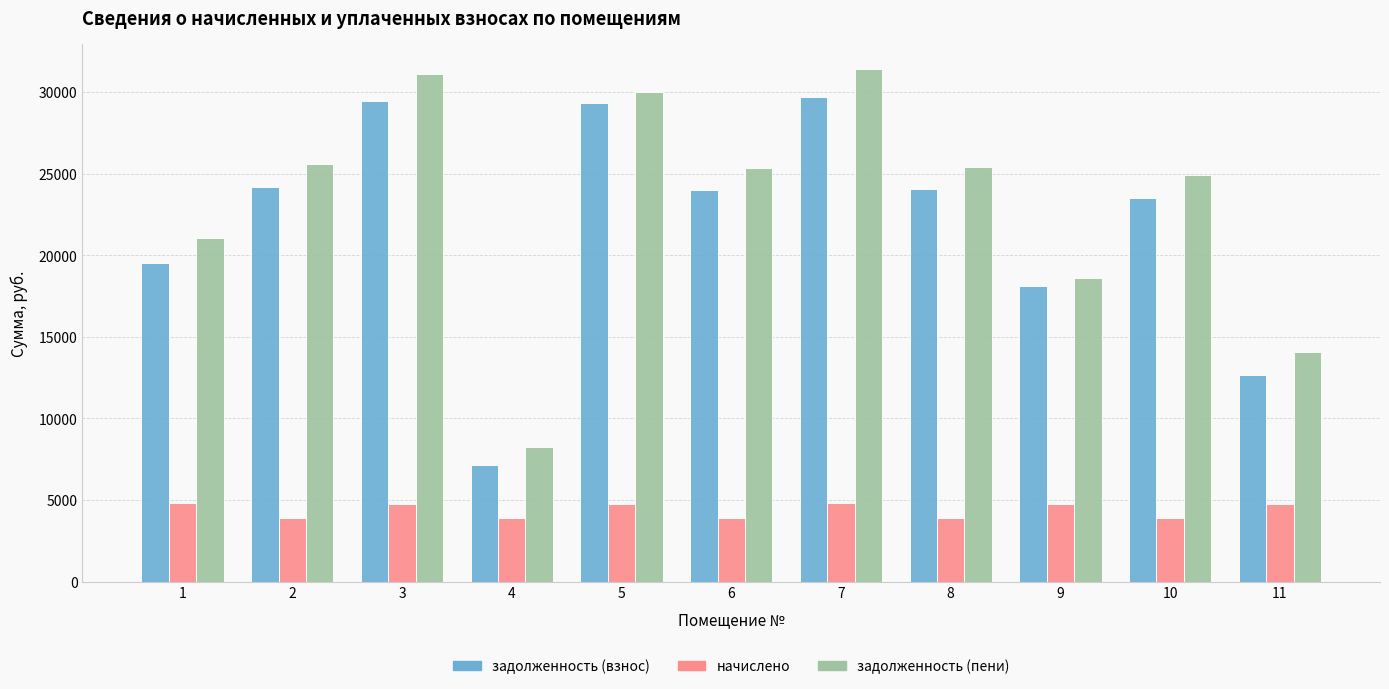

Which category has the highest value in the задолженность (взнос) series?

7